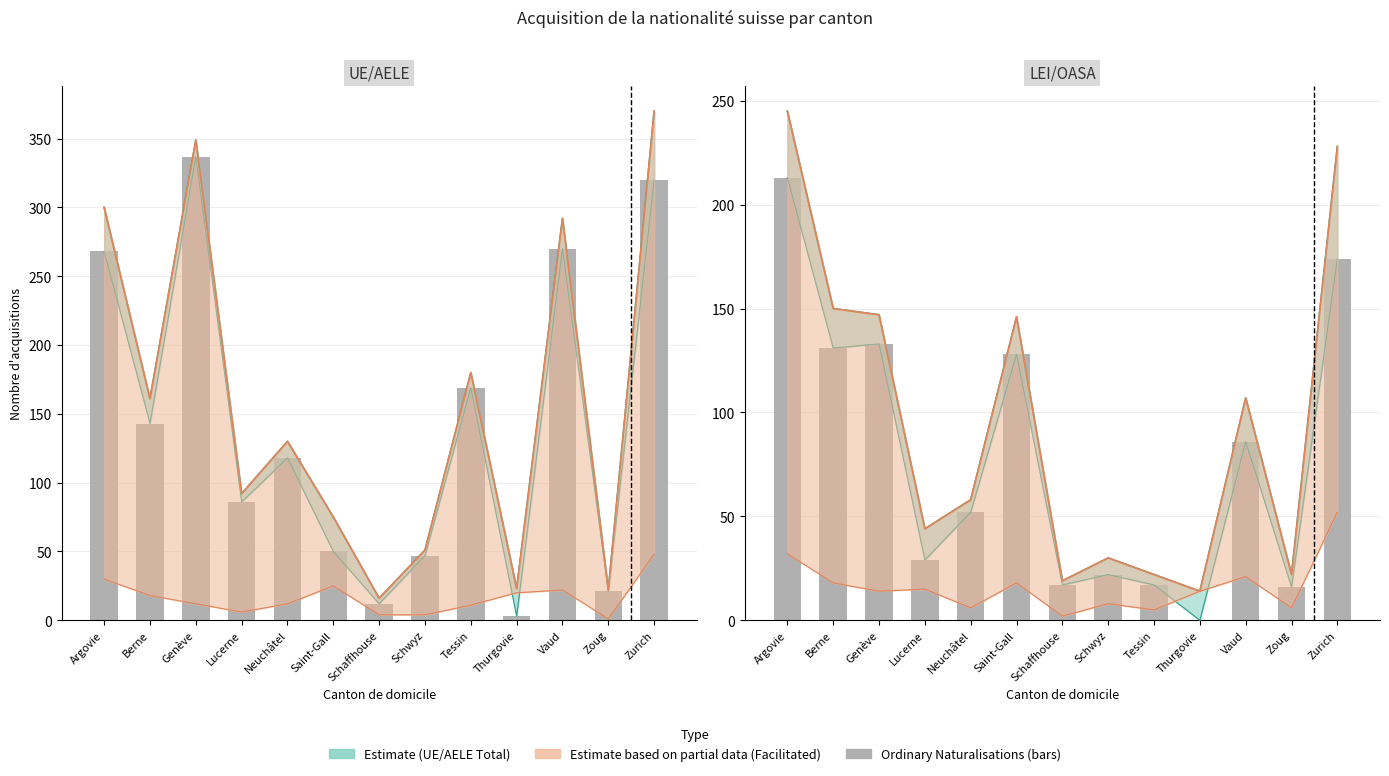

At which label is Naturalisations ordinaires (LEI) closest to 106?

Vaud